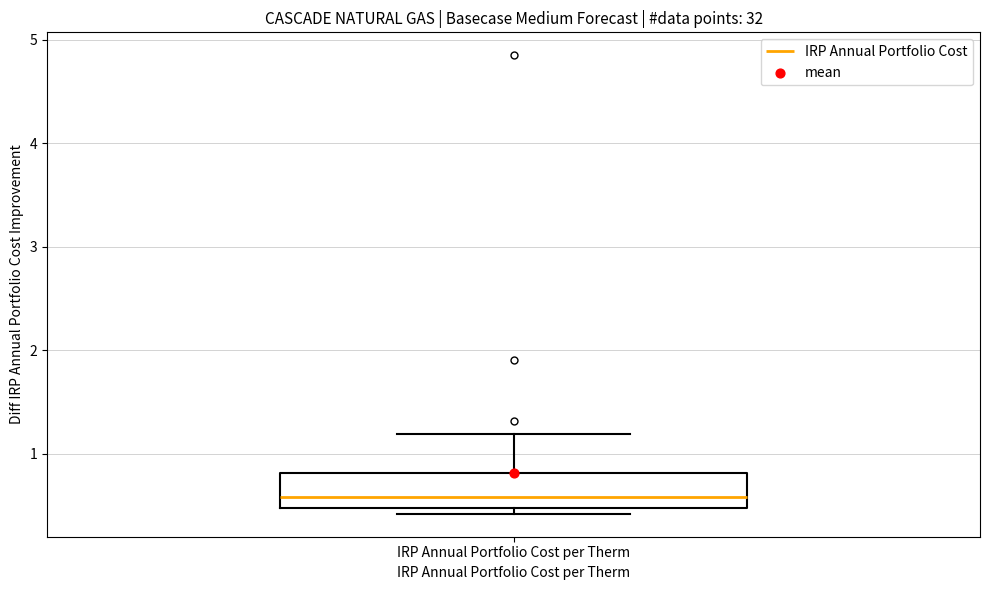

Transcribe this box plot: give where the median line is, the range the box spans, and where the two whiskers end, as read against the y-axis. The values are not printed on the chart, so give them approximately, as read against the axis.

median 0.6, box 0.5 to 0.8, whiskers 0.4 to 1.2